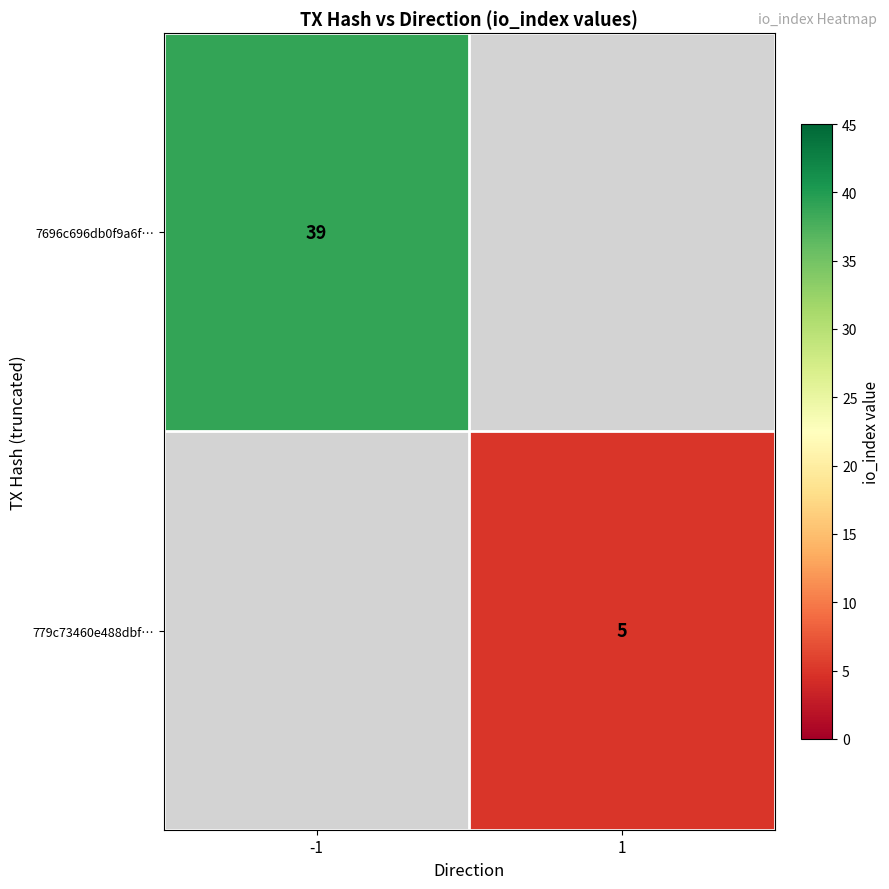

Is the value of 779c73460e488dbf… at 1 greater than the value of 7696c696db0f9a6f… at -1?

No